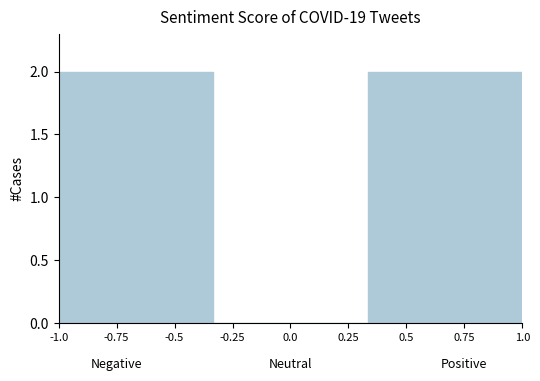

How tall is the bar that spans 0.35 to 1.00 on the x-axis? Neither the bar edges nor the heights are printed on the chart, so give them approximately, as read against the axes.

2